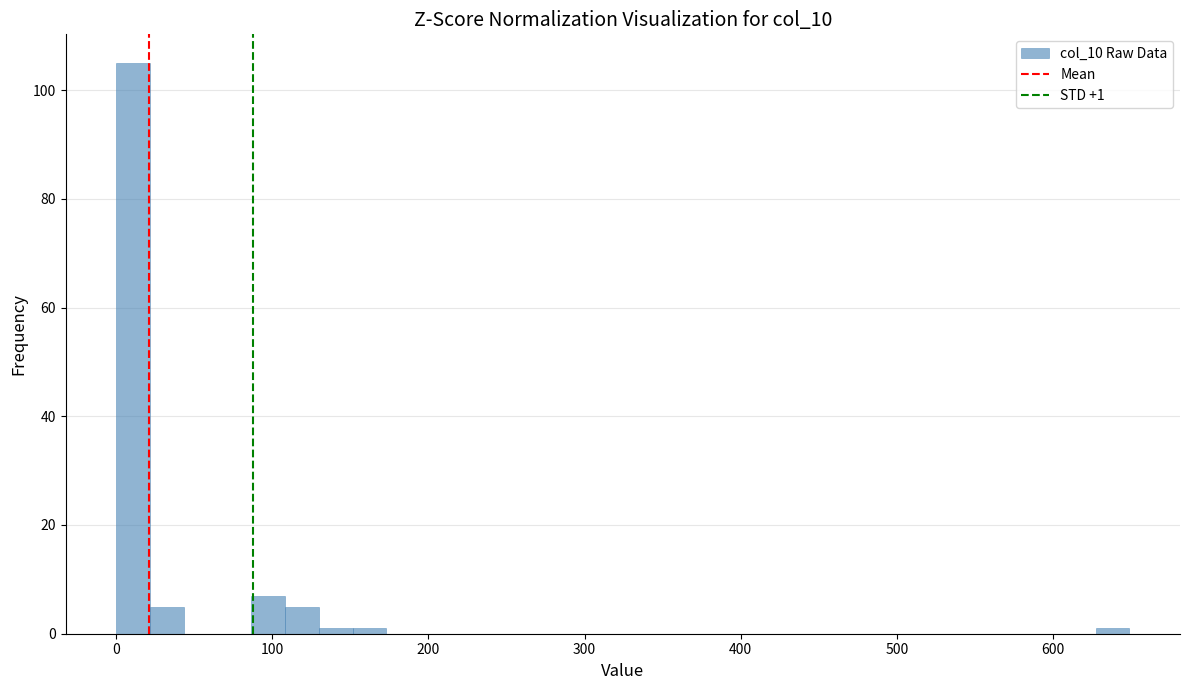

Read against the x-axis, roughly where is the centre of the tallest bar?

10